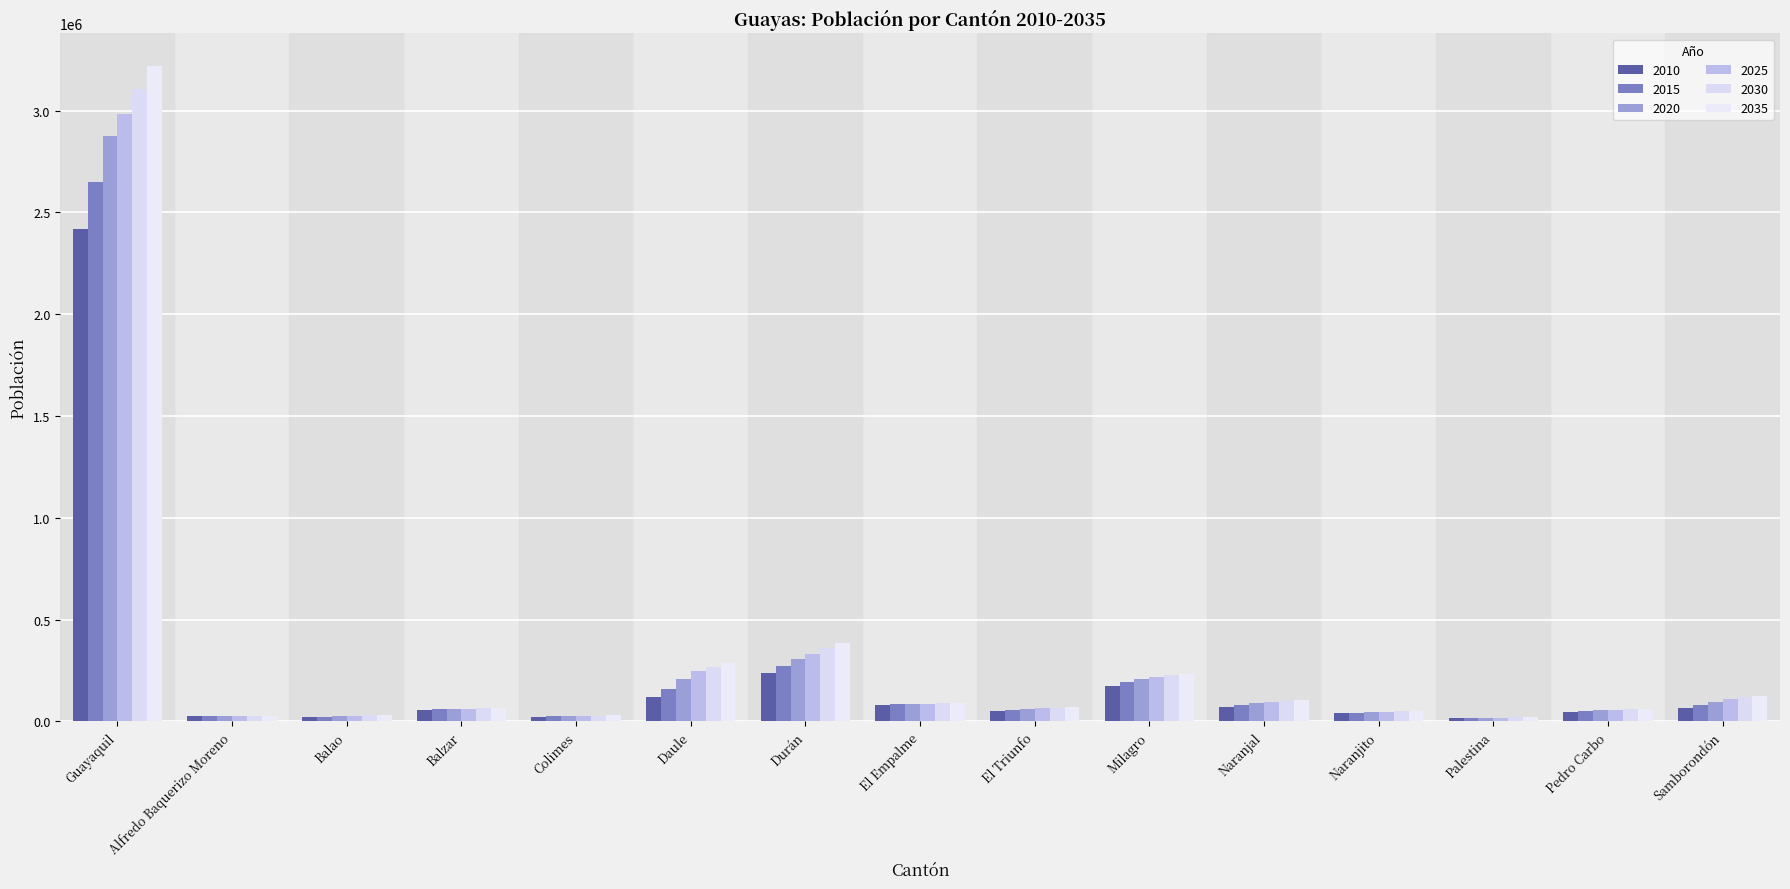

How many groups of bars are there?

15